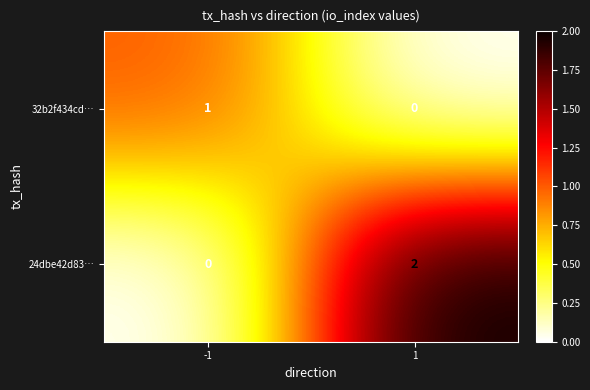

What is the total value across all series at 1?

2